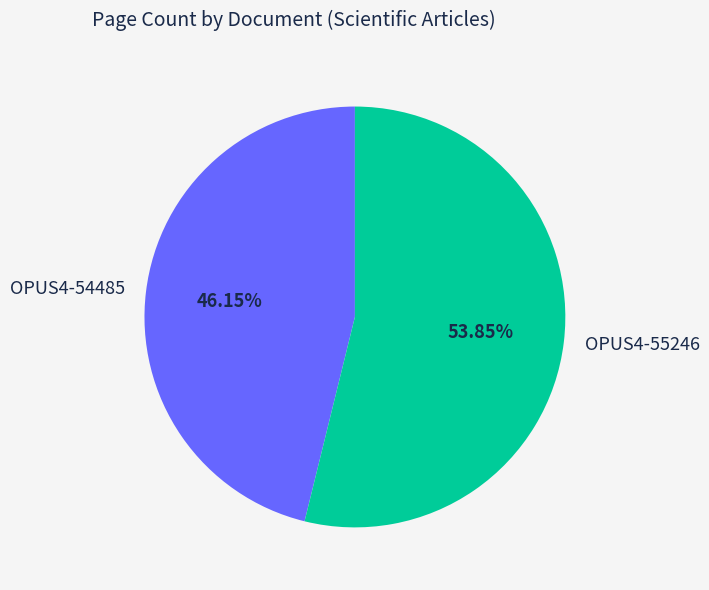

Between OPUS4-54485 and OPUS4-55246, which is larger?

OPUS4-55246